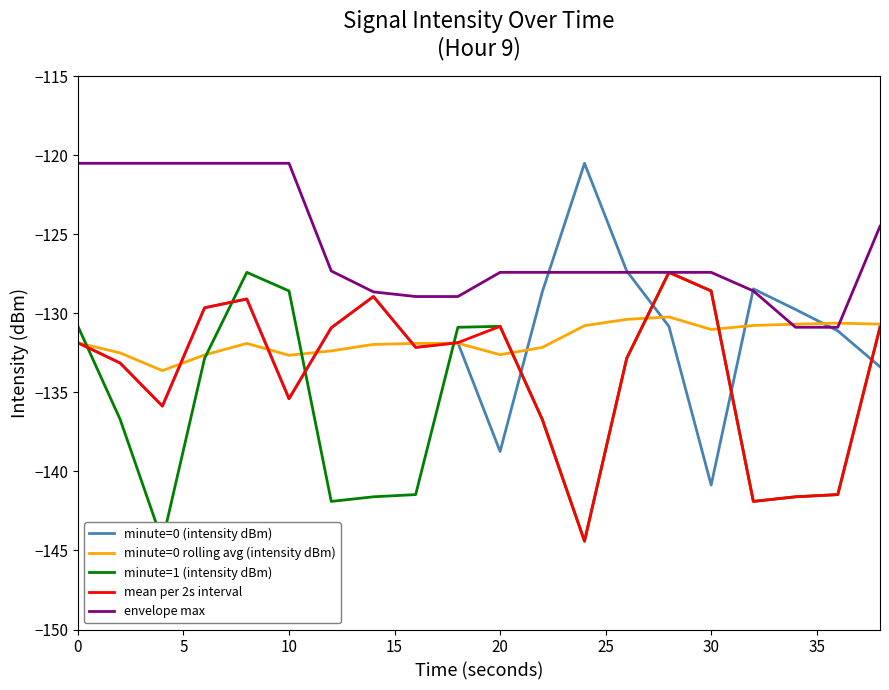

What is the sum of all minute=0 rolling avg (intensity dBm) values?

-2633.2